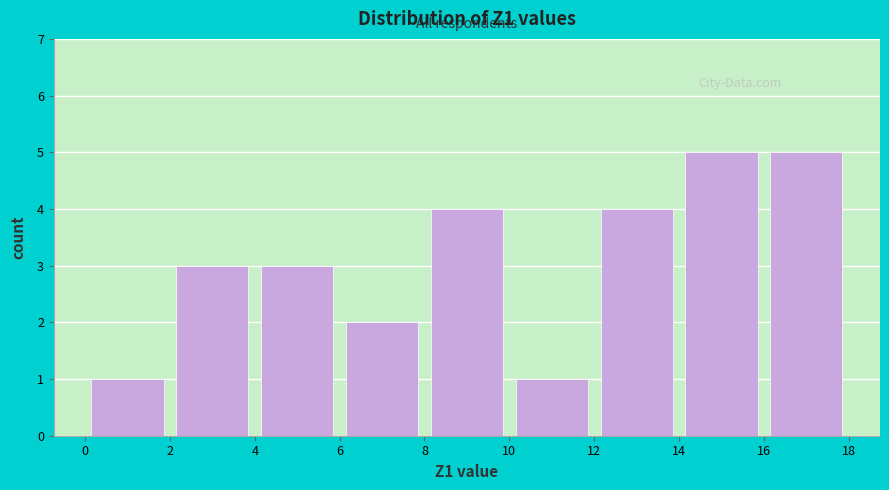

How tall is the bar that spans 4 to 6 on the x-axis? The values are not printed on the chart, so give them approximately, as read against the axis.

3